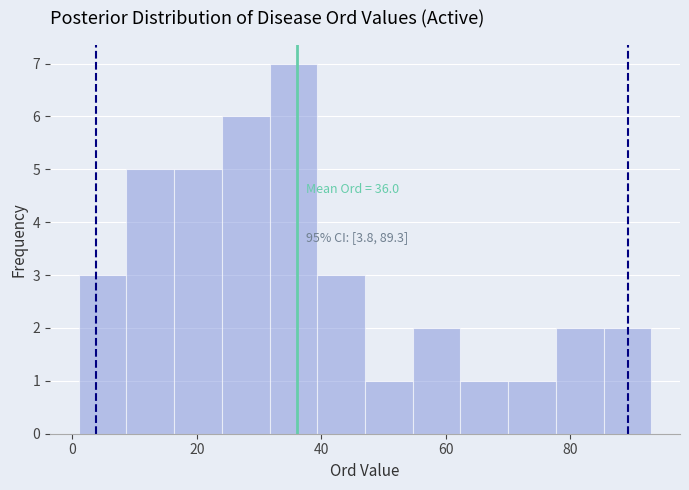

Around what value on the x-axis is the tallest bar? Give the approximate position of its centre, as read against the axis.

36